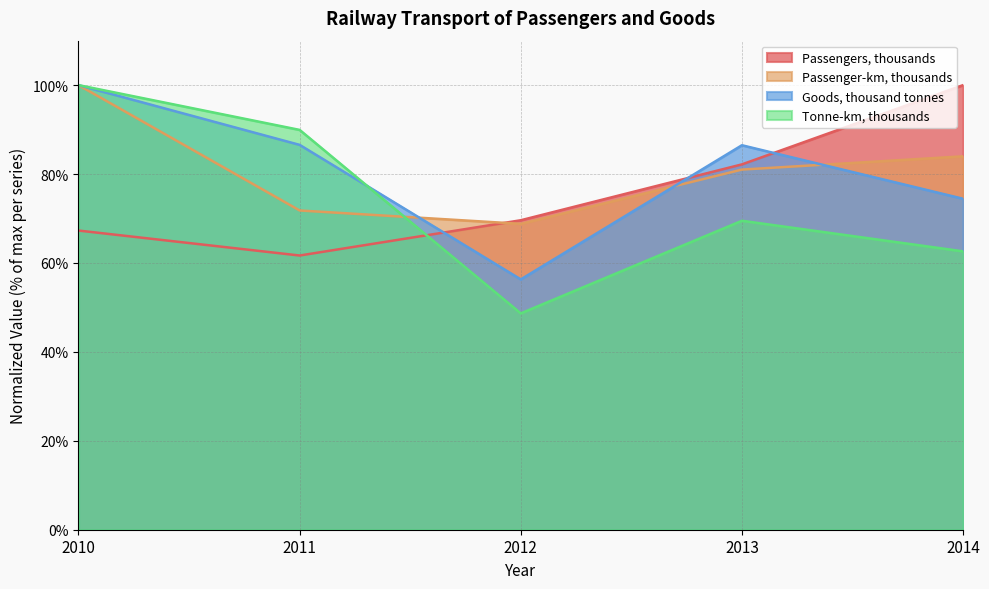

Reading left to right, list all the values displayed in this chart.

Passengers, thousands: 2010=67.3	2011=61.7	2012=69.6	2013=82.2	2014=100.0
Passenger-km, thousands: 2010=100.0	2011=71.8	2012=68.8	2013=81.0	2014=84.0
Goods, thousand tonnes: 2010=100.0	2011=86.6	2012=56.3	2013=86.5	2014=74.4
Tonne-km, thousands: 2010=100.0	2011=89.9	2012=48.7	2013=69.5	2014=62.6